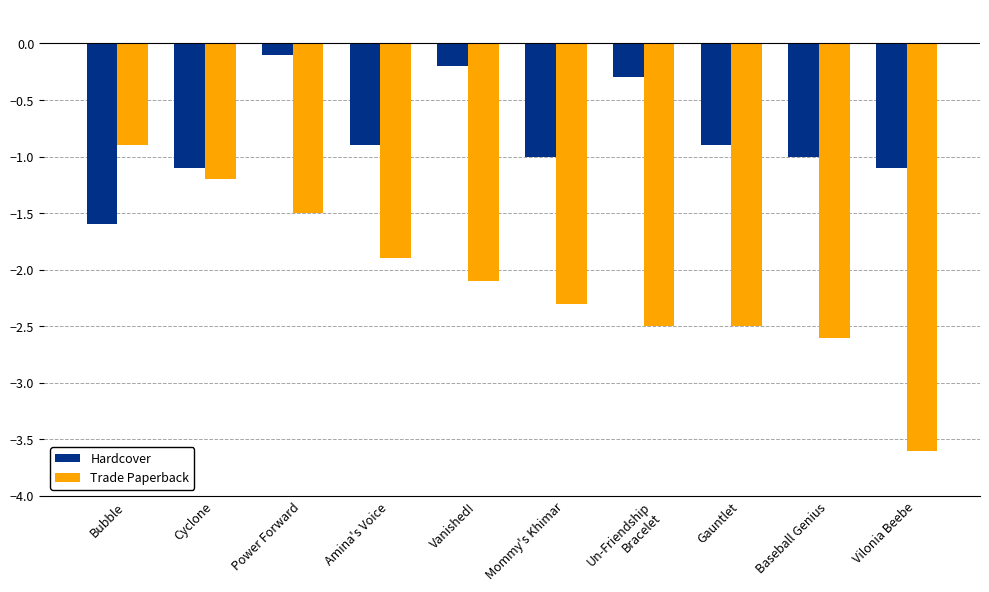

How many bars are there in total?

20